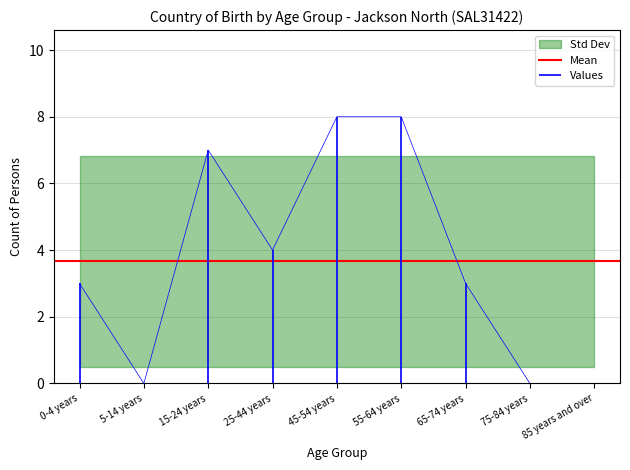

Is this an area chart (filled region under the line)?

No